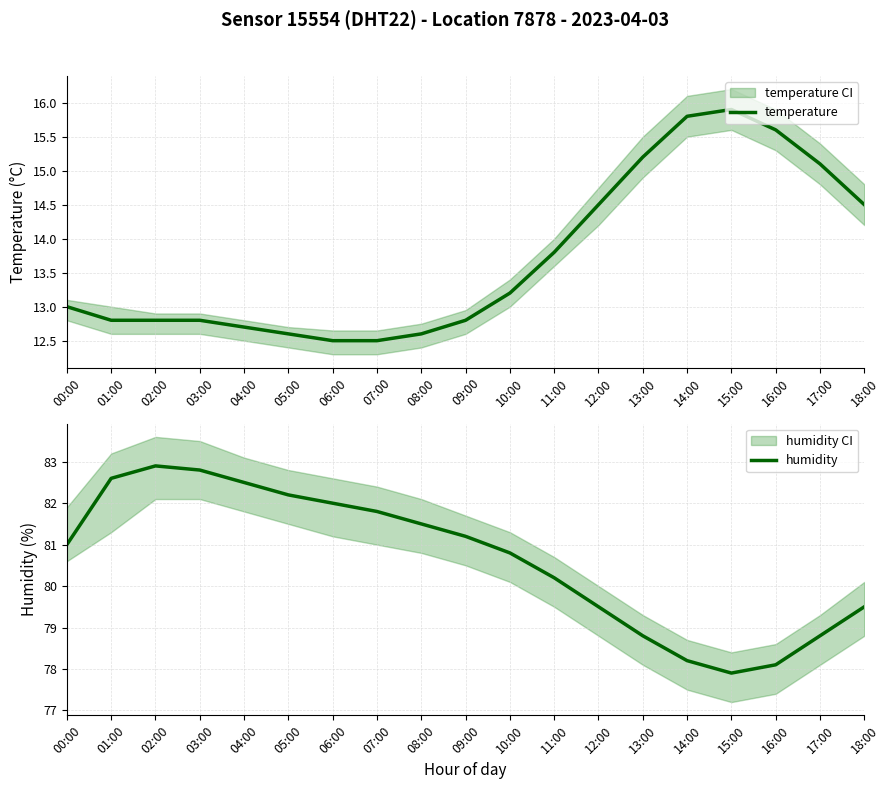

True or false: humidity and temperature cross at least once.

False